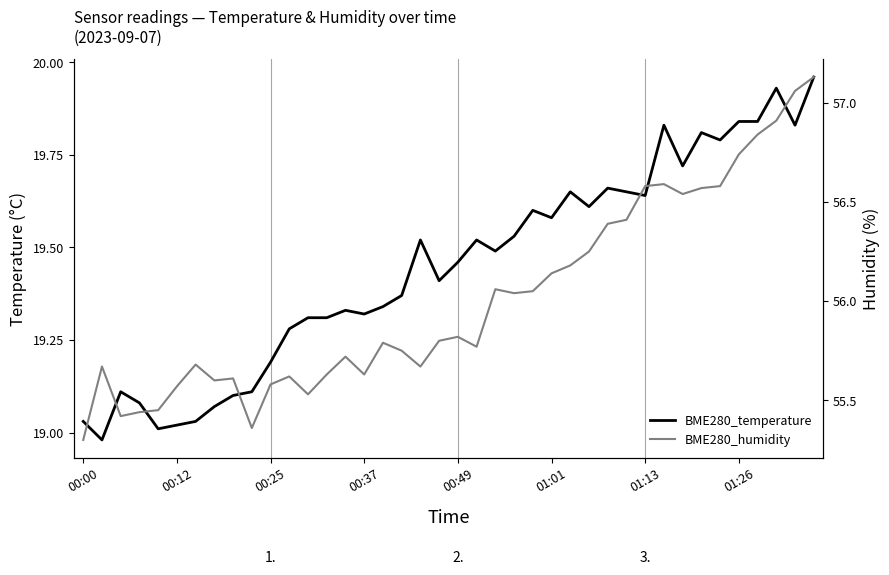

True or false: BME280_temperature and BME280_humidity cross at least once.

False